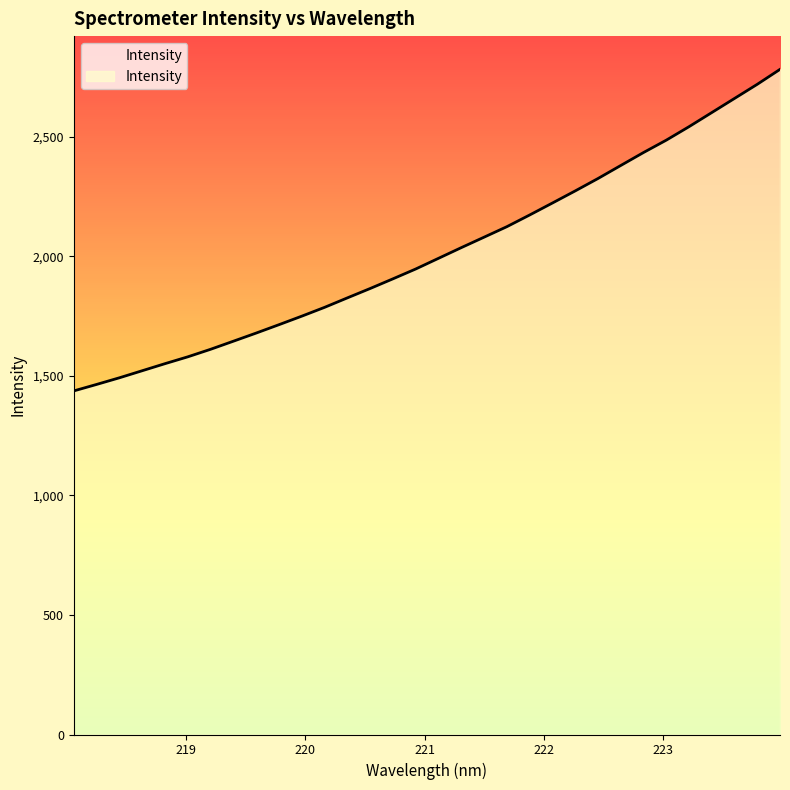

How many lines are shown in the chart?

1